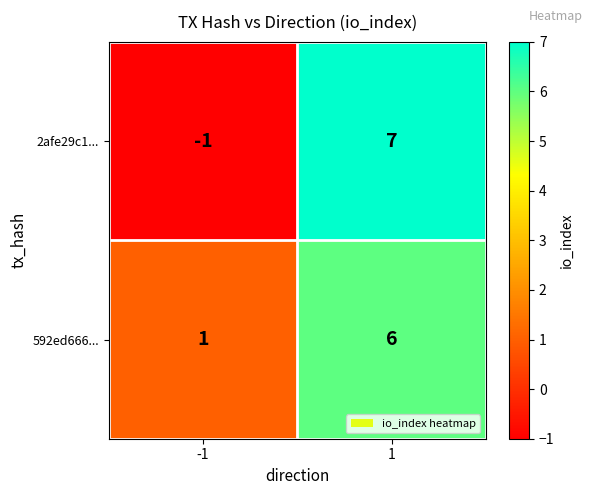

The 2afe29c1... series shows -2 at -1. True or false?

False